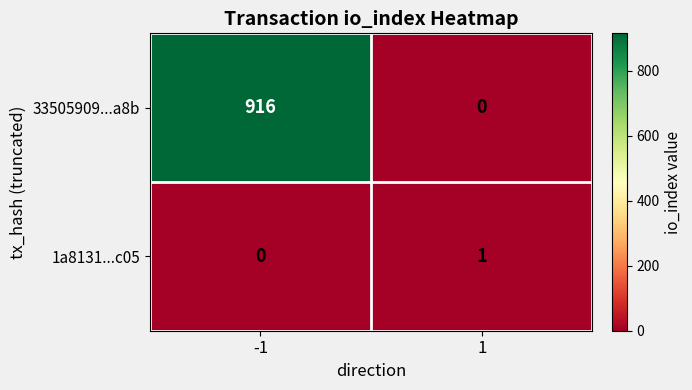

At how many categories does at least one series exceed 828?

1